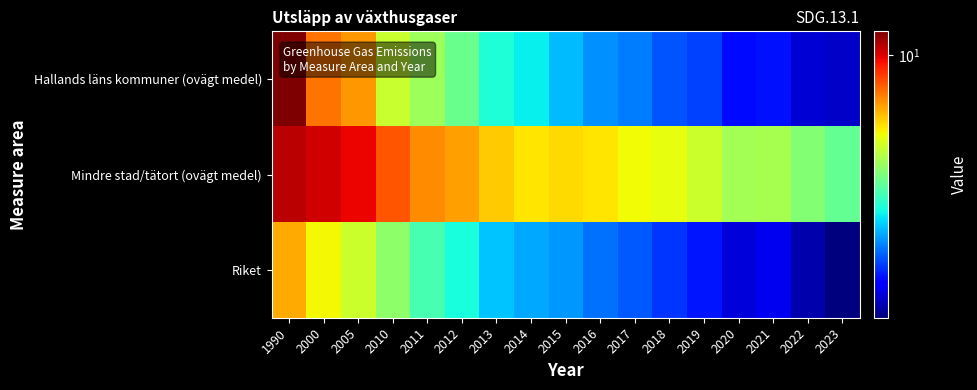

Between 2012 and 2014, which series saw the biggest shift?

Hallands läns kommuner (ovägt medel)